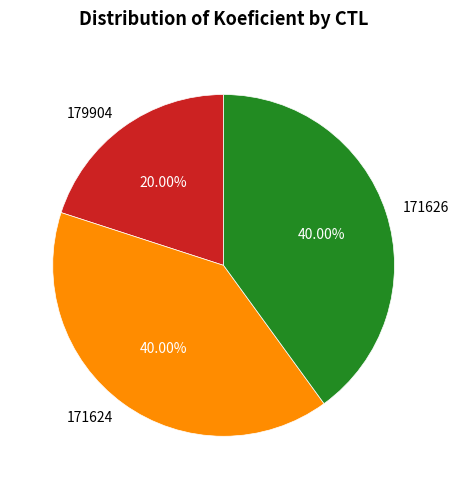

Which has a higher value, 171624 or 179904?

171624